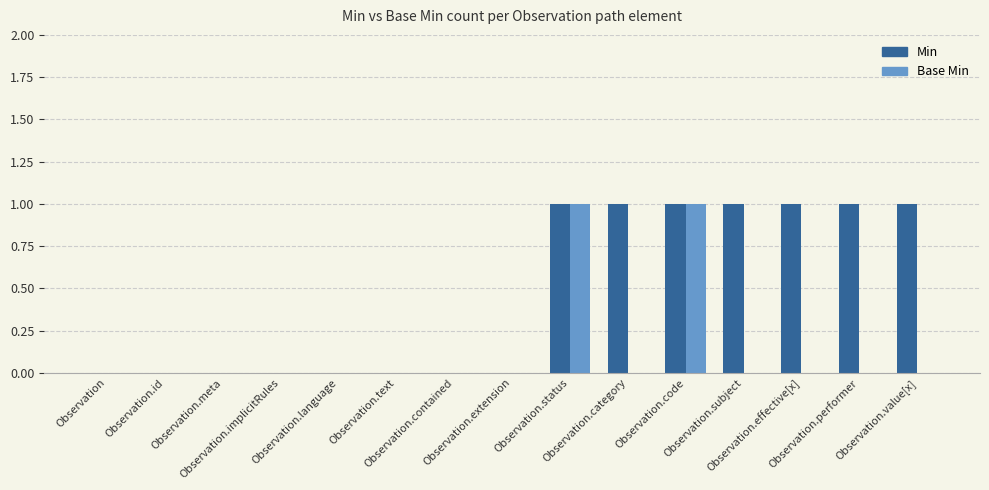

Reading left to right, extract all data points from this chart.

Min: Observation=0	Observation.id=0	Observation.meta=0	Observation.implicitRules=0	Observation.language=0	Observation.text=0	Observation.contained=0	Observation.extension=0	Observation.status=1	Observation.category=1	Observation.code=1	Observation.subject=1	Observation.effective[x]=1	Observation.performer=1	Observation.value[x]=1
Base Min: Observation=0	Observation.id=0	Observation.meta=0	Observation.implicitRules=0	Observation.language=0	Observation.text=0	Observation.contained=0	Observation.extension=0	Observation.status=1	Observation.category=0	Observation.code=1	Observation.subject=0	Observation.effective[x]=0	Observation.performer=0	Observation.value[x]=0